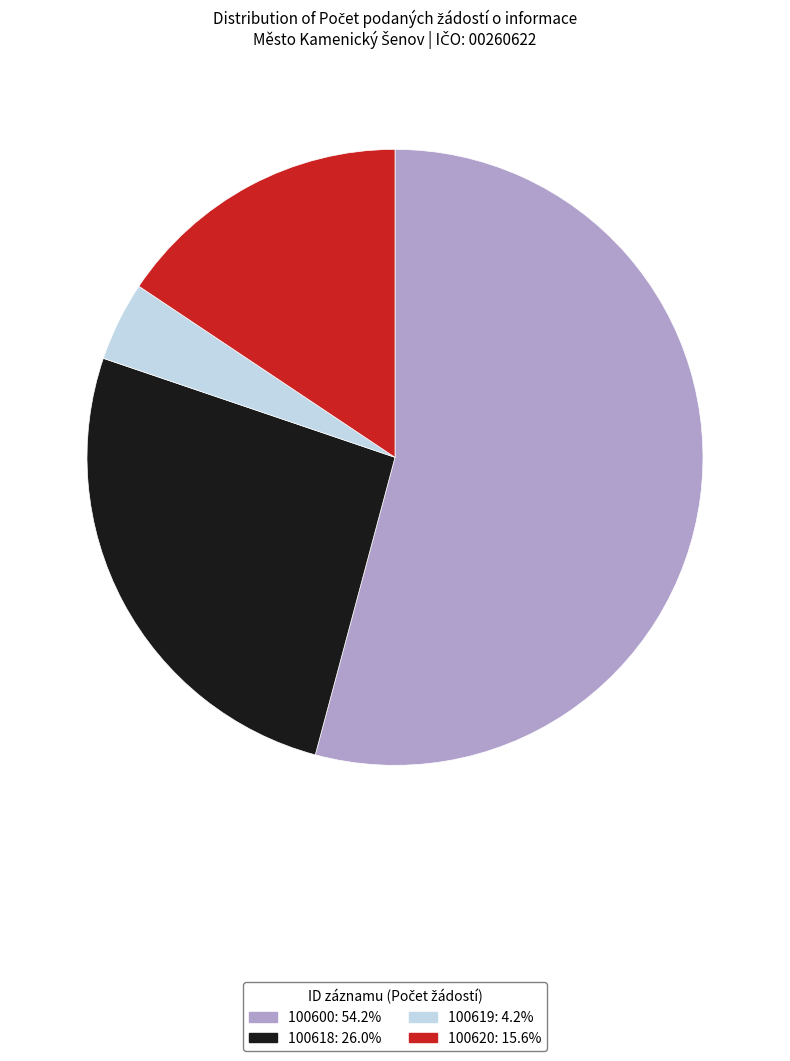

Approximately how many times larger is the value at 100618: 26.0% compared to 100620: 15.6%?

1.7